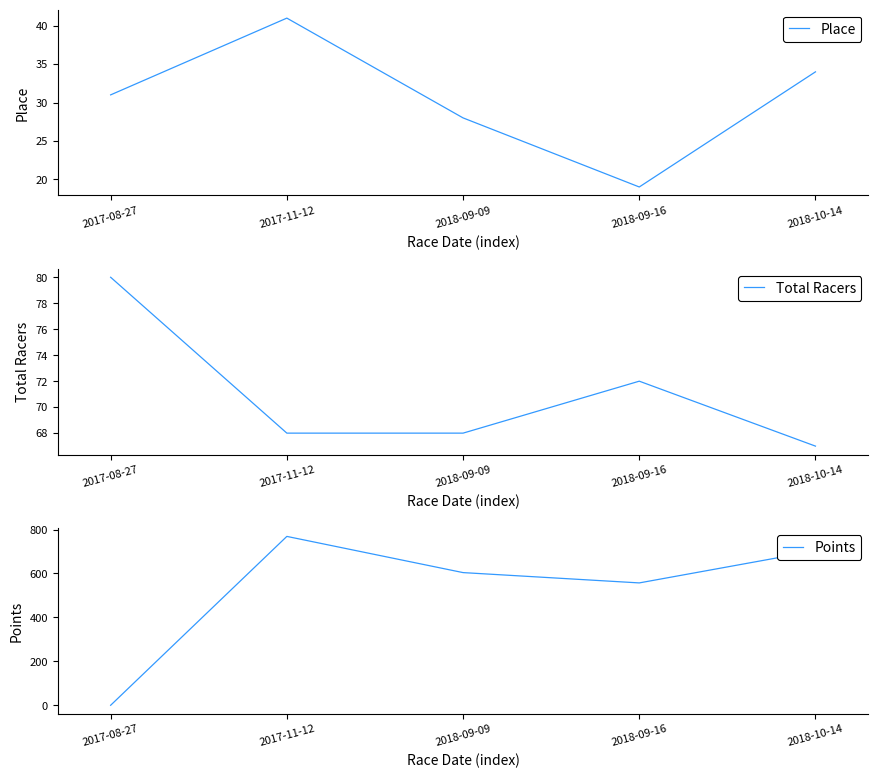

At which label is Points closest to 384?

2018-09-16